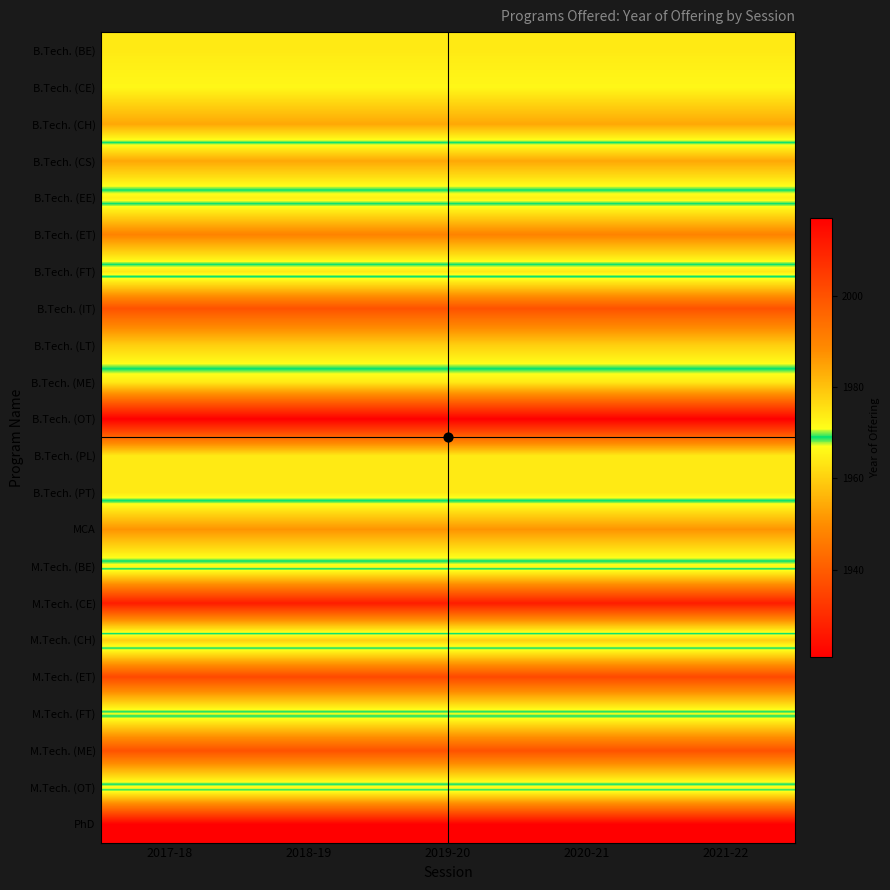

Reading left to right, what are all the values shown in this chart?

B.Tech. (BE): 2017-18=1964	2018-19=1964	2019-20=1964	2020-21=1964	2021-22=1964
B.Tech. (CE): 2017-18=1966	2018-19=1966	2019-20=1966	2020-21=1966	2021-22=1966
B.Tech. (CH): 2017-18=1954	2018-19=1954	2019-20=1954	2020-21=1954	2021-22=1954
B.Tech. (CS): 2017-18=1984	2018-19=1984	2019-20=1984	2020-21=1984	2021-22=1984
B.Tech. (EE): 2017-18=1965	2018-19=1965	2019-20=1965	2020-21=1965	2021-22=1965
B.Tech. (ET): 2017-18=1990	2018-19=1990	2019-20=1990	2020-21=1990	2021-22=1990
B.Tech. (FT): 2017-18=1964	2018-19=1964	2019-20=1964	2020-21=1964	2021-22=1964
B.Tech. (IT): 2017-18=2000	2018-19=2000	2019-20=2000	2020-21=2000	2021-22=2000
B.Tech. (LT): 2017-18=1978	2018-19=1978	2019-20=1978	2020-21=1978	2021-22=1978
B.Tech. (ME): 2017-18=1964	2018-19=1964	2019-20=1964	2020-21=1964	2021-22=1964
B.Tech. (OT): 2017-18=1921	2018-19=1921	2019-20=1921	2020-21=1921	2021-22=1921
B.Tech. (PL): 2017-18=1964	2018-19=1964	2019-20=1964	2020-21=1964	2021-22=1964
B.Tech. (PT): 2017-18=1964	2018-19=1964	2019-20=1964	2020-21=1964	2021-22=1964
MCA: 2017-18=1987	2018-19=1987	2019-20=1987	2020-21=1987	2021-22=1987
M.Tech. (BE): 2017-18=1966	2018-19=1966	2019-20=1966	2020-21=1966	2021-22=1966
M.Tech. (CE): 2017-18=2011	2018-19=2011	2019-20=2011	2020-21=2011	2021-22=2011
M.Tech. (CH): 2017-18=1960	2018-19=1960	2019-20=1960	2020-21=1960	2021-22=1960
M.Tech. (ET): 2017-18=2002	2018-19=2002	2019-20=2002	2020-21=2002	2021-22=2002
M.Tech. (FT): 2017-18=1967	2018-19=1967	2019-20=1967	2020-21=1967	2021-22=1967
M.Tech. (ME): 2017-18=2000	2018-19=2000	2019-20=2000	2020-21=2000	2021-22=2000
M.Tech. (OT): 2017-18=1966	2018-19=1966	2019-20=1966	2020-21=1966	2021-22=1966
PhD: 2017-18=2017	2018-19=2017	2019-20=2017	2020-21=2017	2021-22=2017